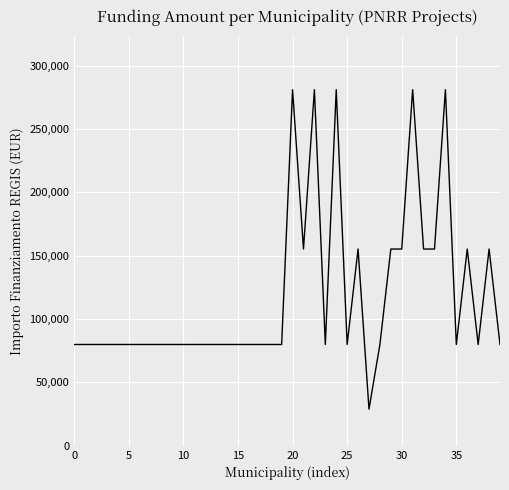

What is the greatest value displayed?

280932